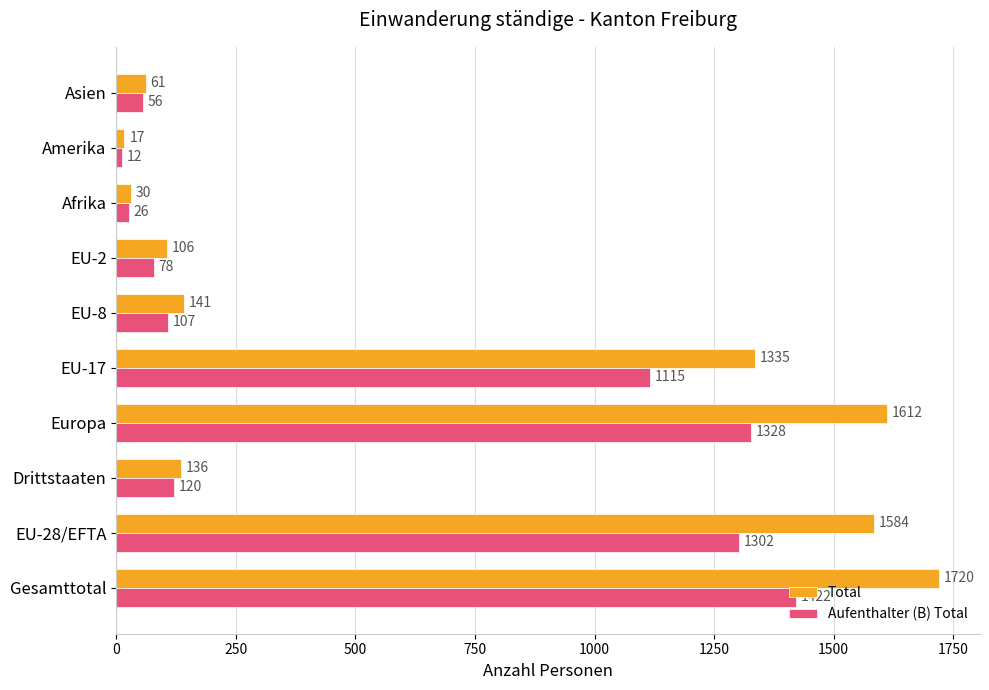

What is the minimum value shown in the chart?

12